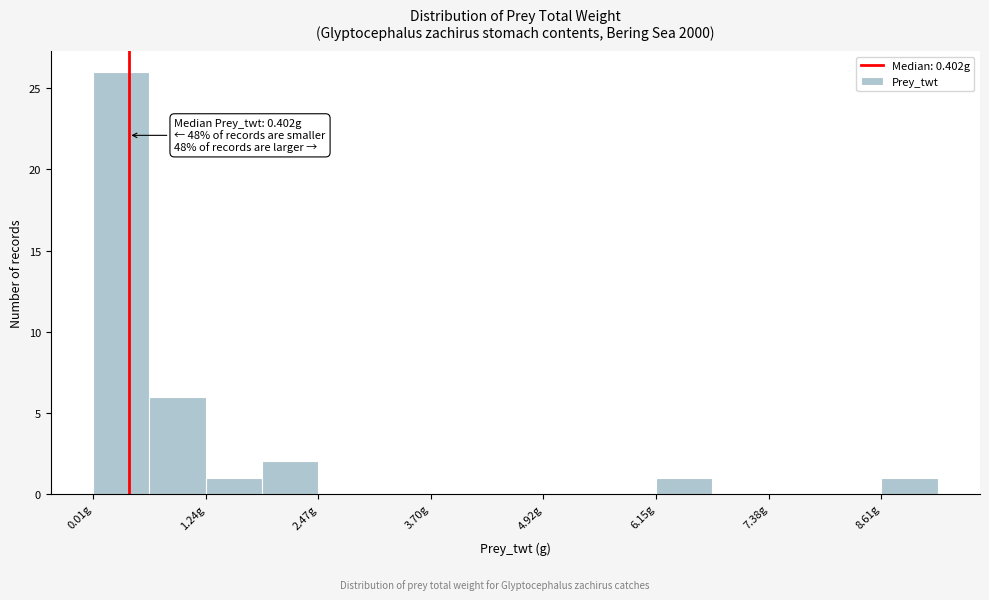

Read against the x-axis, roughly where is the centre of the tallest bar?

0.4